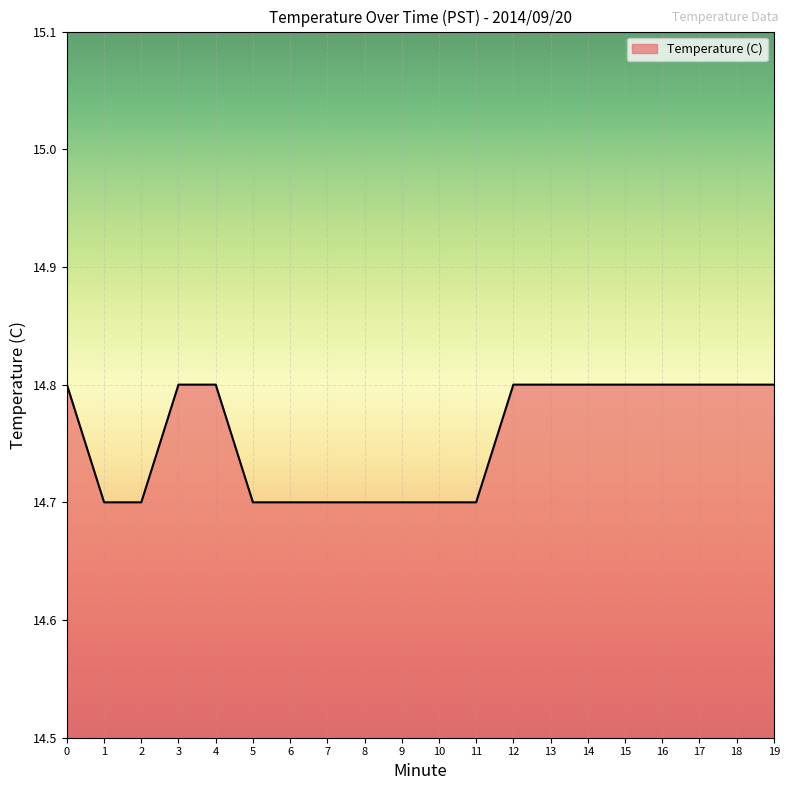

Is it true that the value at 18 is 14.8?

True